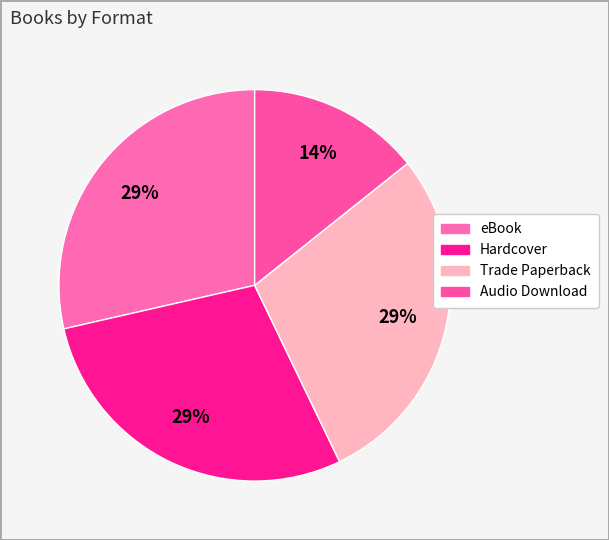

What percentage do Hardcover and eBook together represent?

57.1%